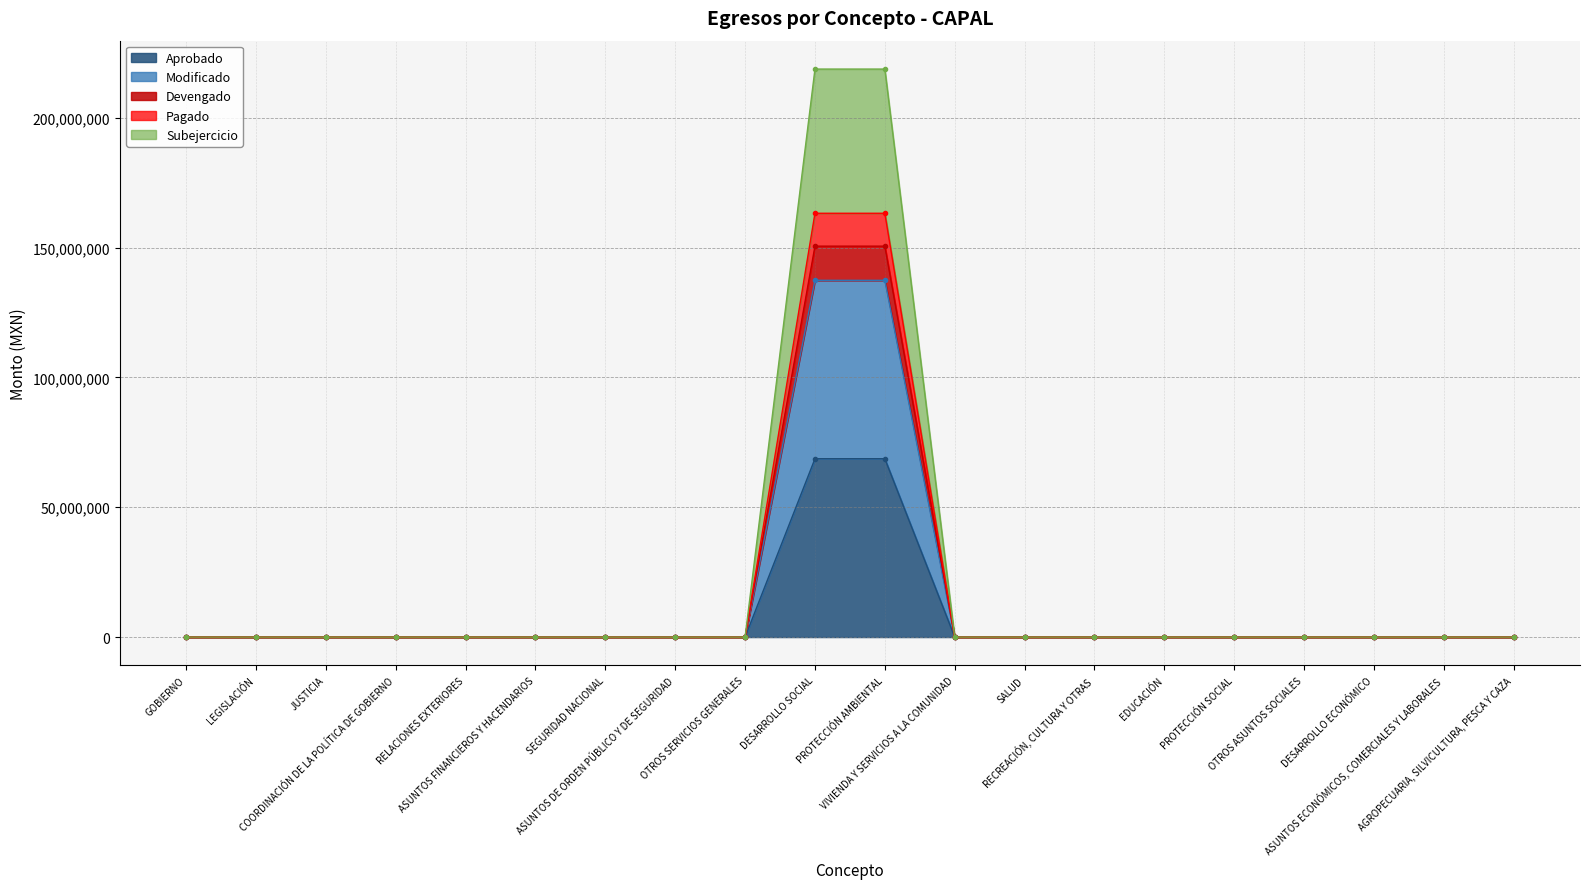

List the labels in order of Modificado value, largest first.

DESARROLLO SOCIAL, PROTECCIÓN AMBIENTAL, GOBIERNO, LEGISLACIÓN, JUSTICIA, COORDINACIÓN DE LA POLÍTICA DE GOBIERNO, RELACIONES EXTERIORES, ASUNTOS FINANCIEROS Y HACENDARIOS, SEGURIDAD NACIONAL, ASUNTOS DE ORDEN PÚBLICO Y DE SEGURIDAD, OTROS SERVICIOS GENERALES, VIVIENDA Y SERVICIOS A LA COMUNIDAD, SALUD, RECREACIÓN, CULTURA Y OTRAS, EDUCACIÓN, PROTECCIÓN SOCIAL, OTROS ASUNTOS SOCIALES, DESARROLLO ECONÓMICO, ASUNTOS ECONÓMICOS, COMERCIALES Y LABORALES, AGROPECUARIA, SILVICULTURA, PESCA Y CAZA